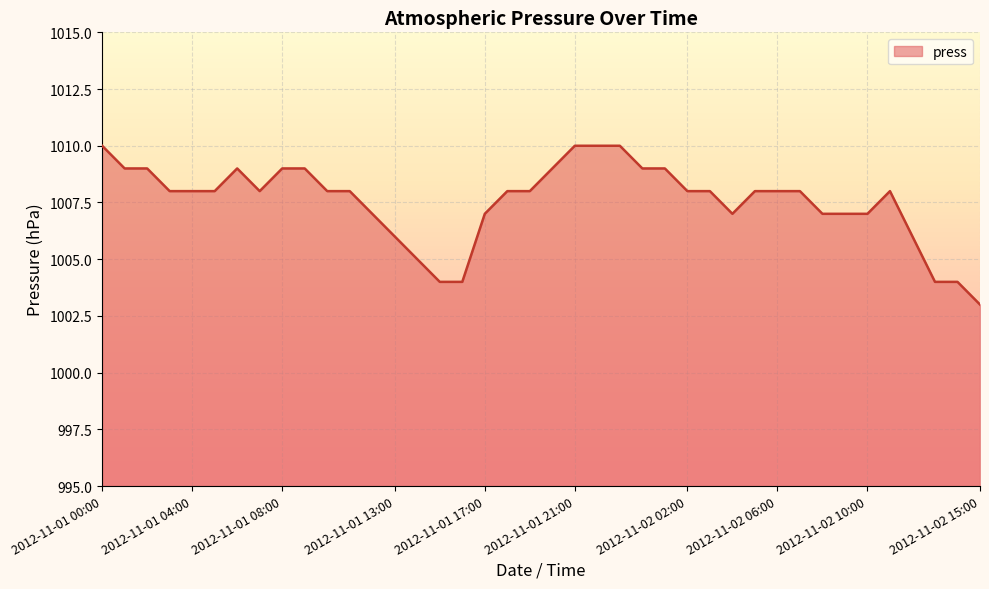

What is the greatest value displayed?

1010